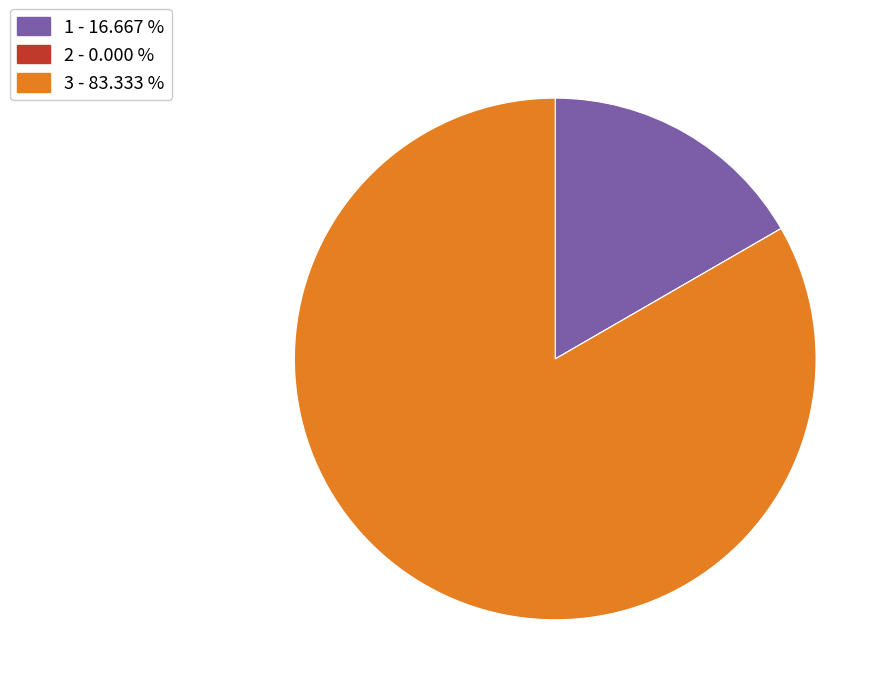

Which slice is the largest?

3